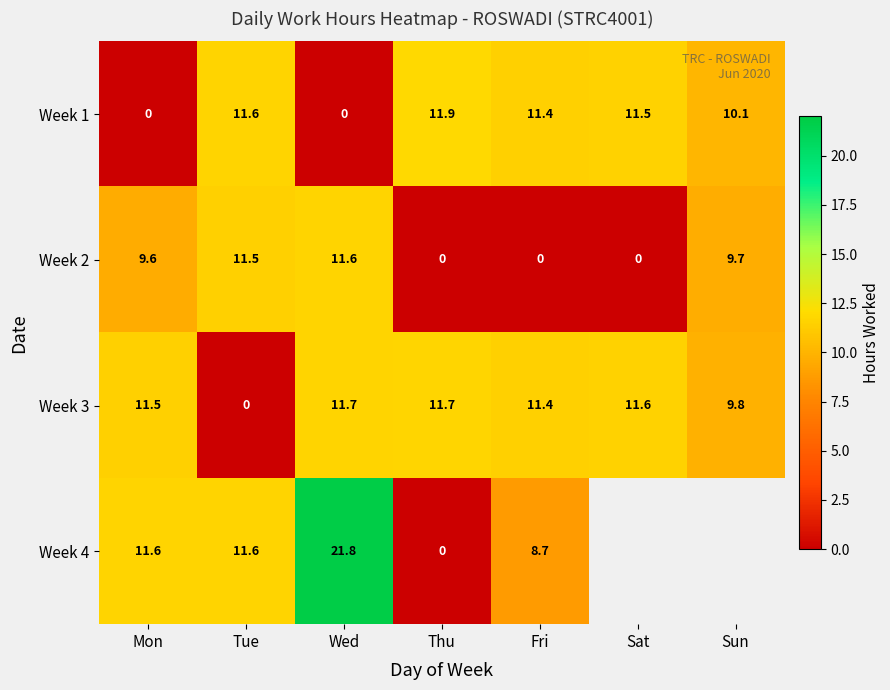

Is the value of Week 2 at Tue greater than the value of Week 4 at Wed?

No